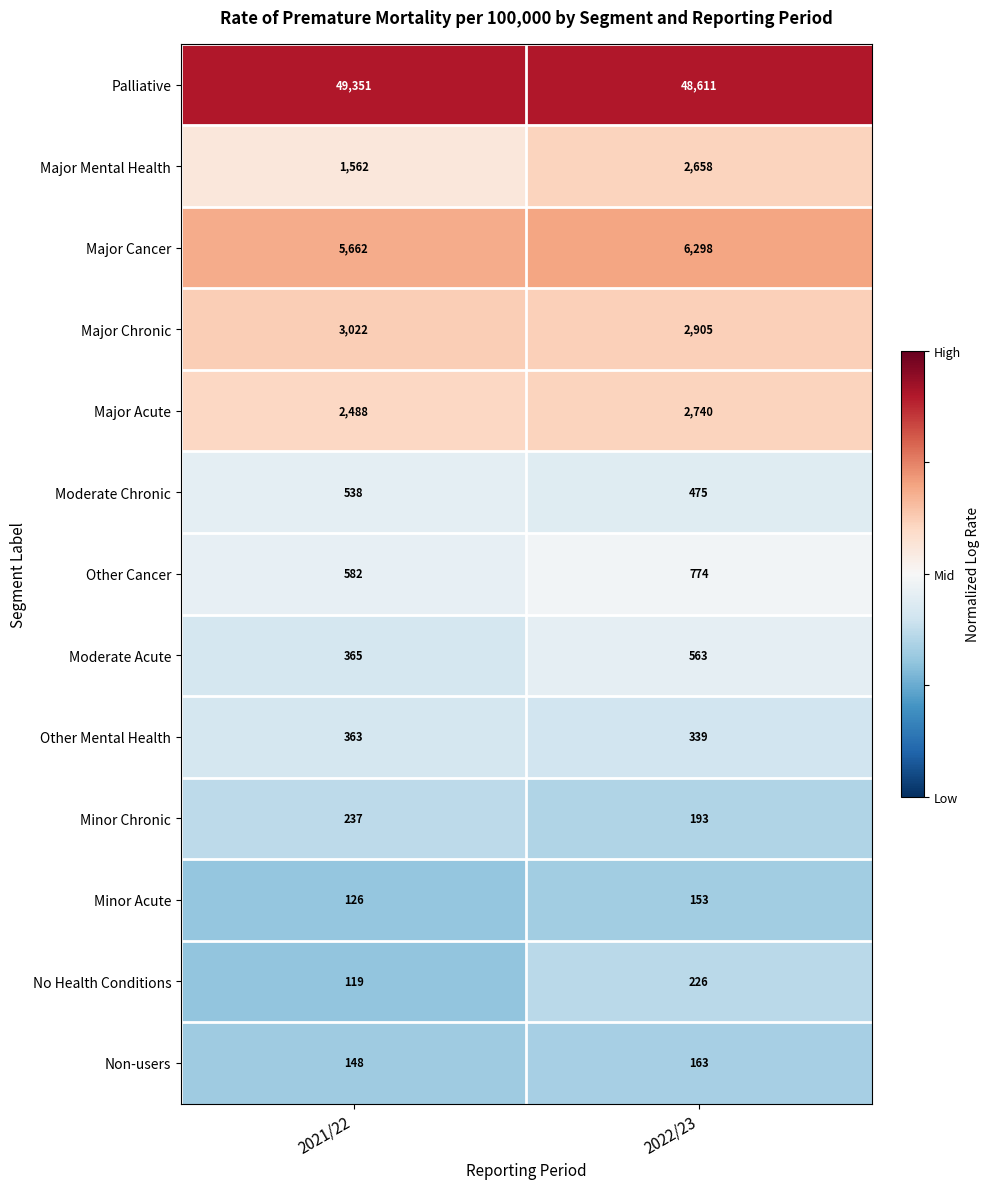

What is the maximum value shown in the chart?

49351